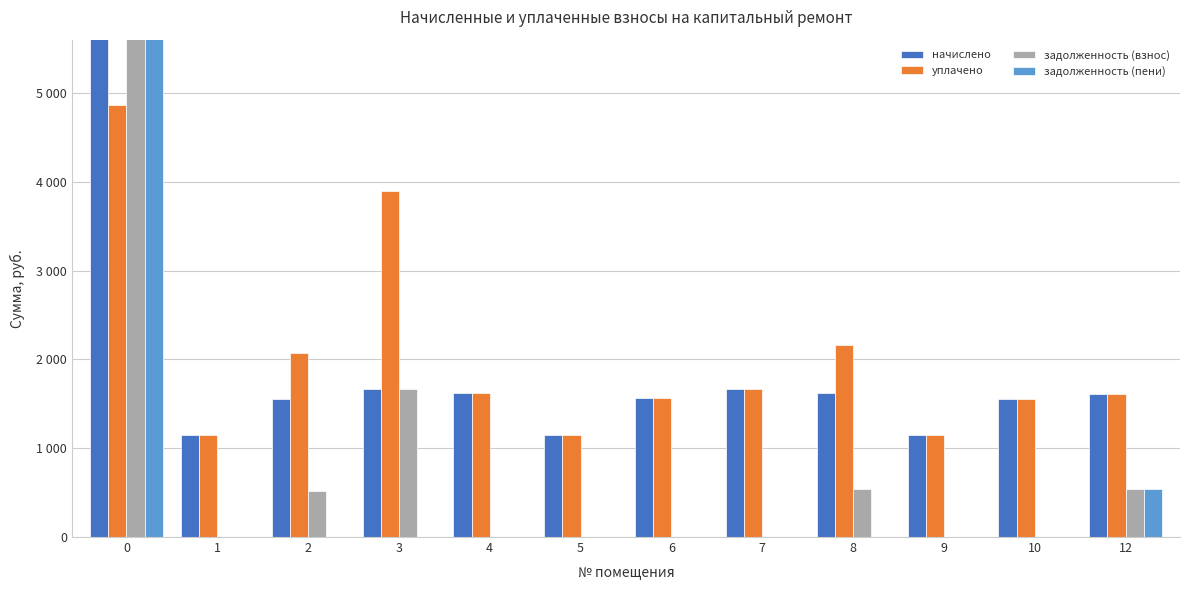

How many data points does each series have?

12